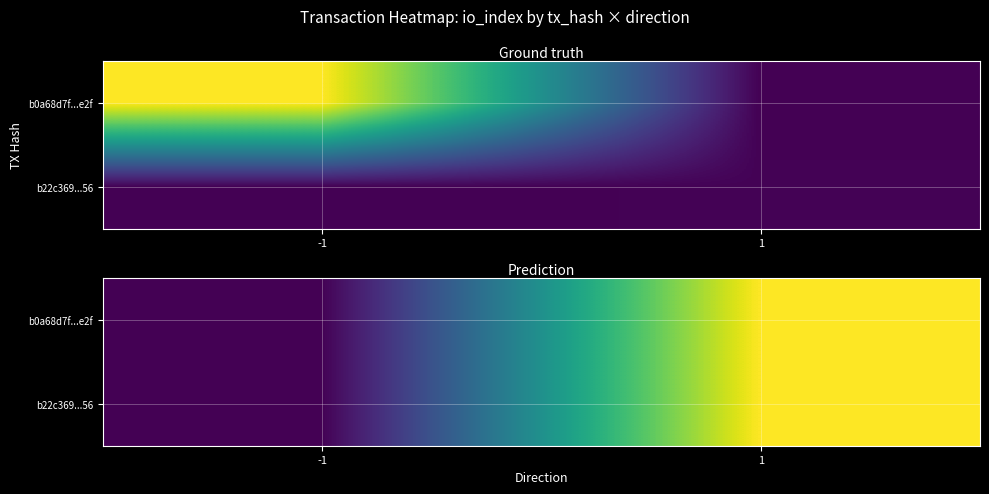

Which category has the lowest value in the b22c369...56 series?

-1